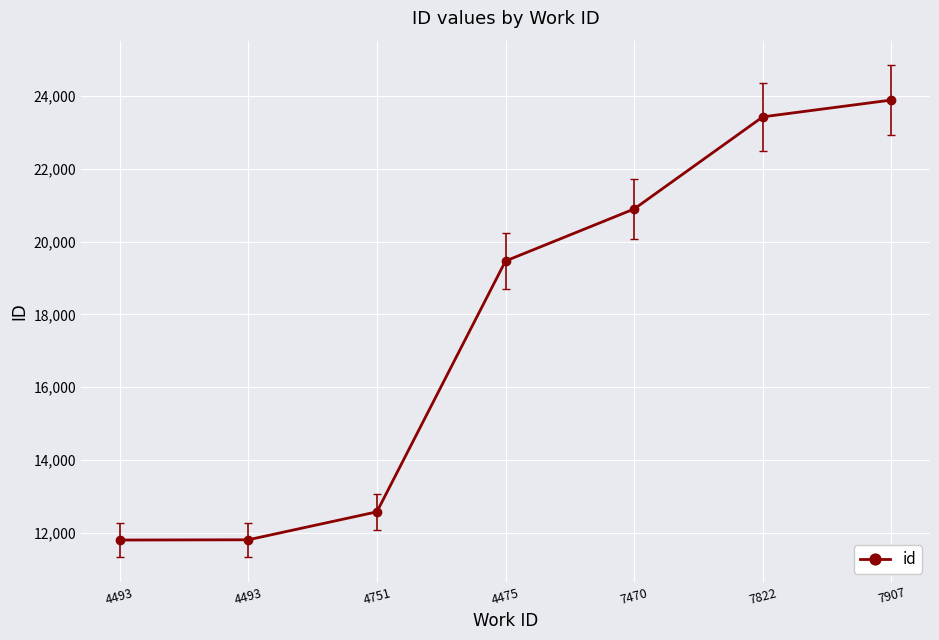

How many lines are shown in the chart?

1